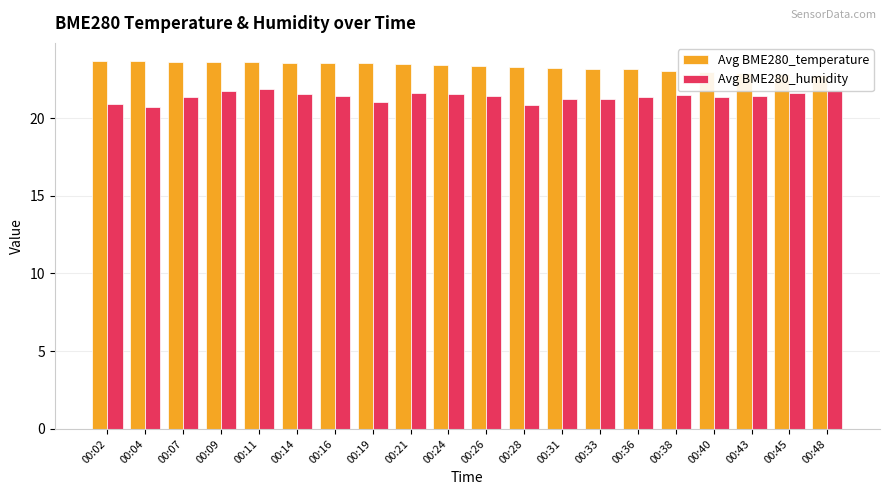

Which series has the widest spread of values?

Avg BME280_humidity